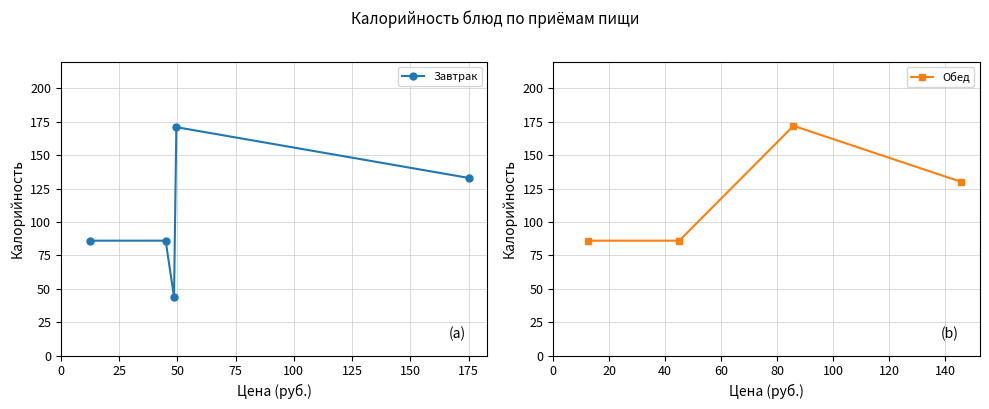

In Обед, how many points are higher than both neighbors (excluding endpoints)?

1